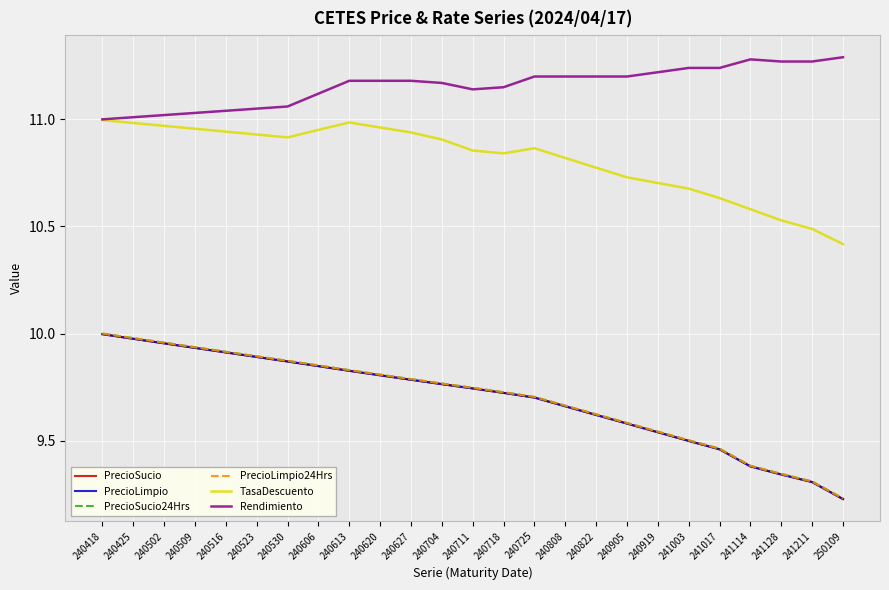

True or false: PrecioSucio24Hrs and TasaDescuento intersect in this chart.

False